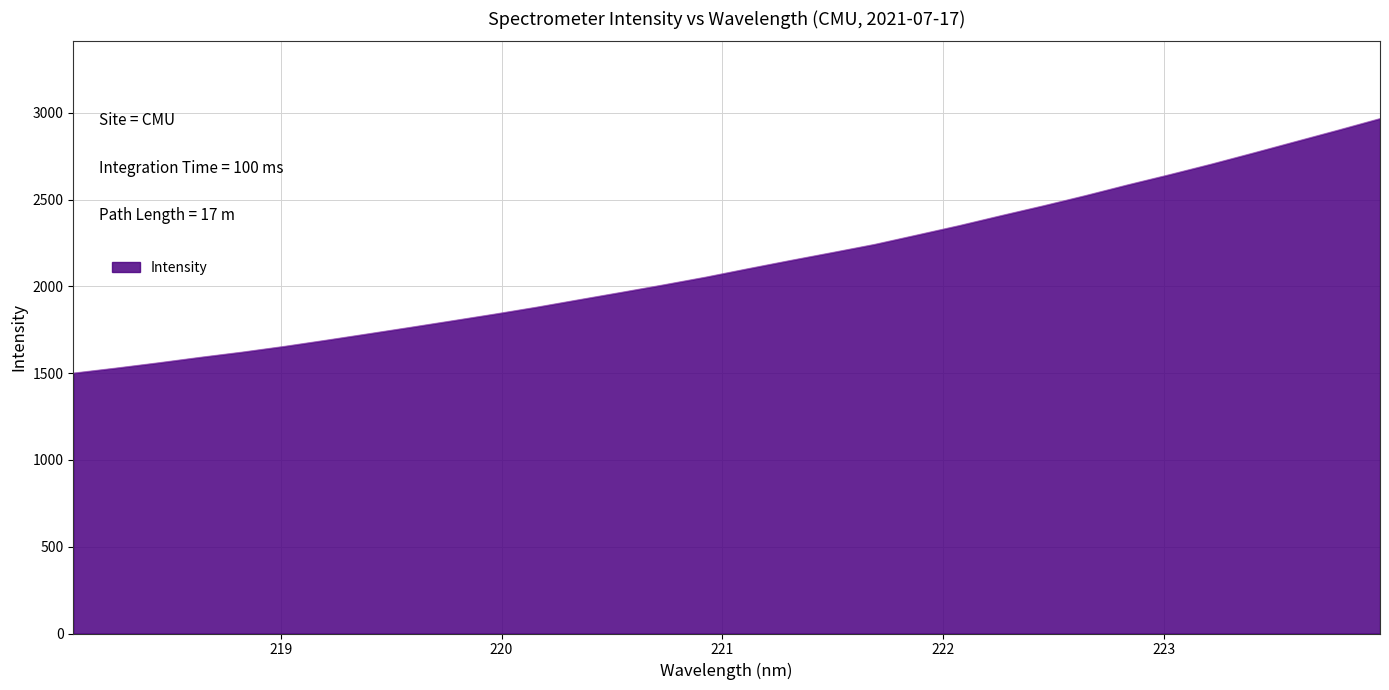

What is the average value?

2132.2